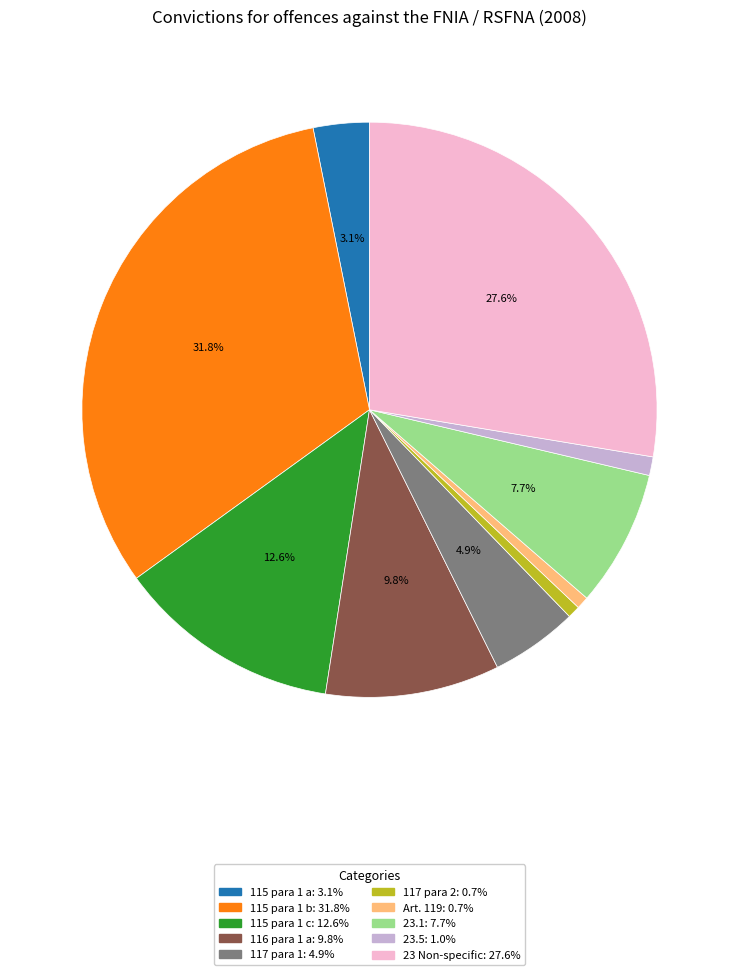

Count the number of slices in the pie.

10